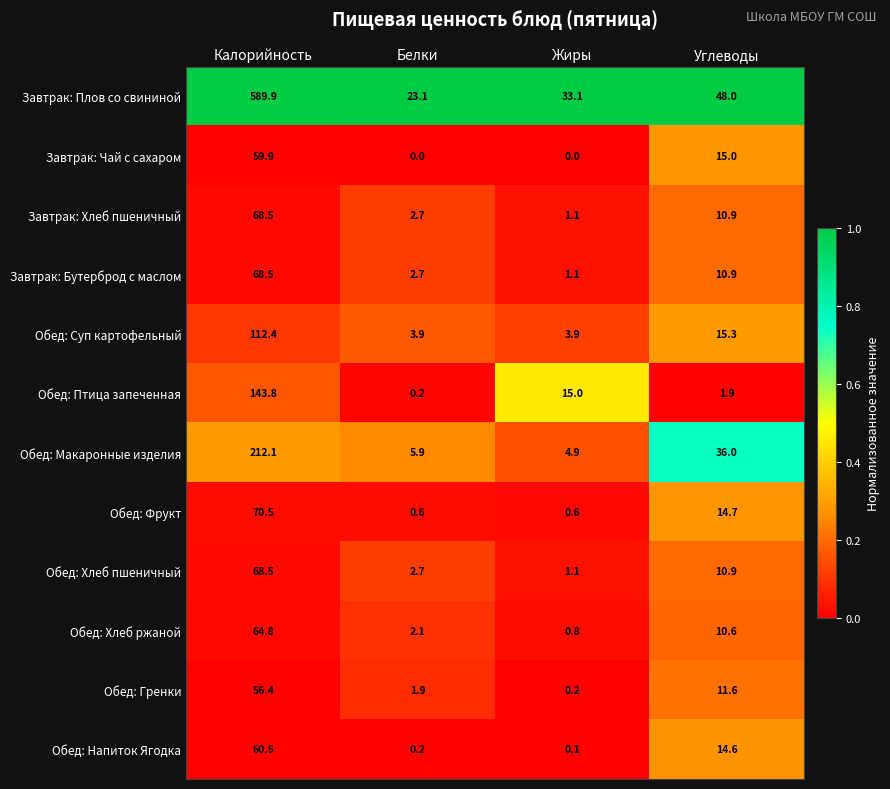

At which label does Обед: Гренки first exceed 11?

Калорийность